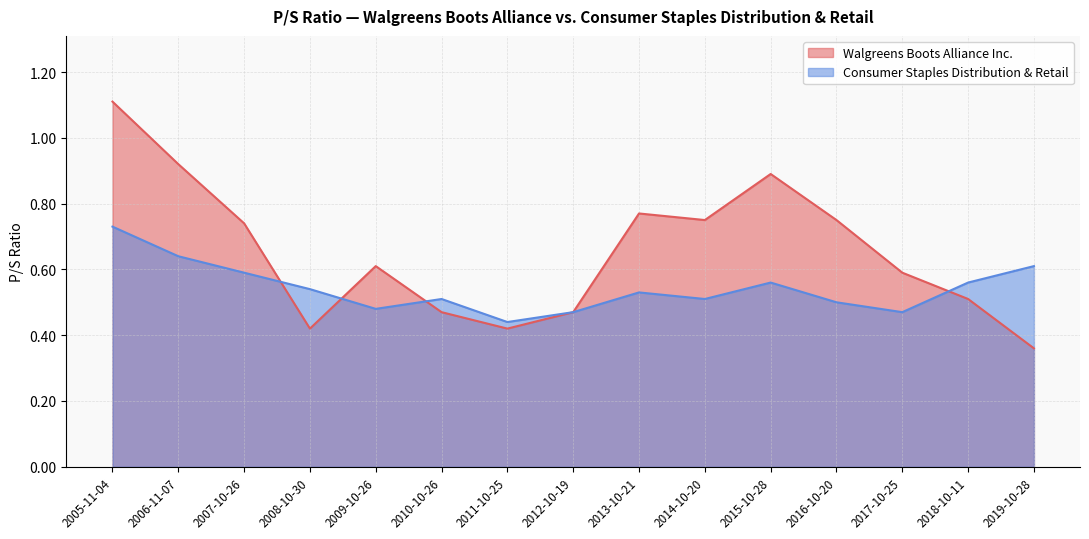

What is the average value of the Walgreens Boots Alliance Inc. series?

0.7